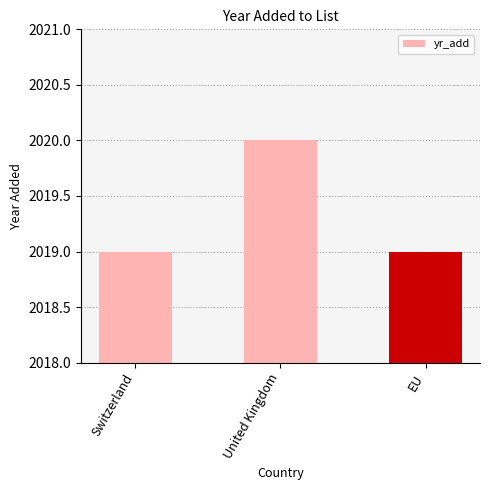

What is the ratio of the value at EU to the value at Switzerland?

1.0